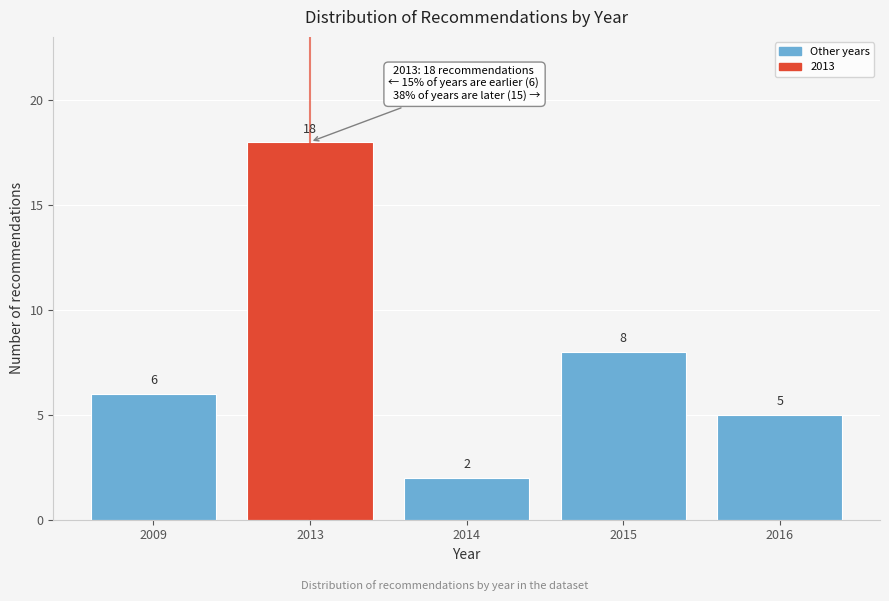

Reading left to right, transcribe all the data shown in this chart.

6	18	2	8	5